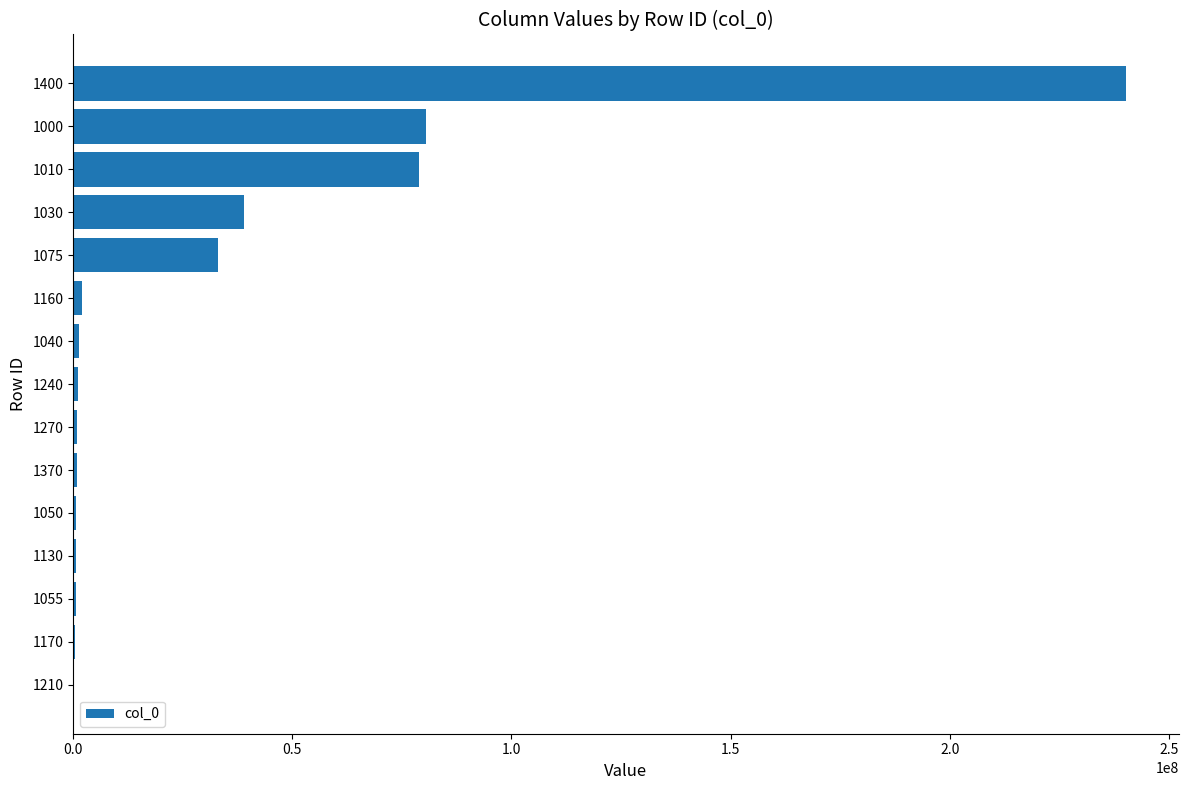

Where is the data nearest to the value 120254108?

1000